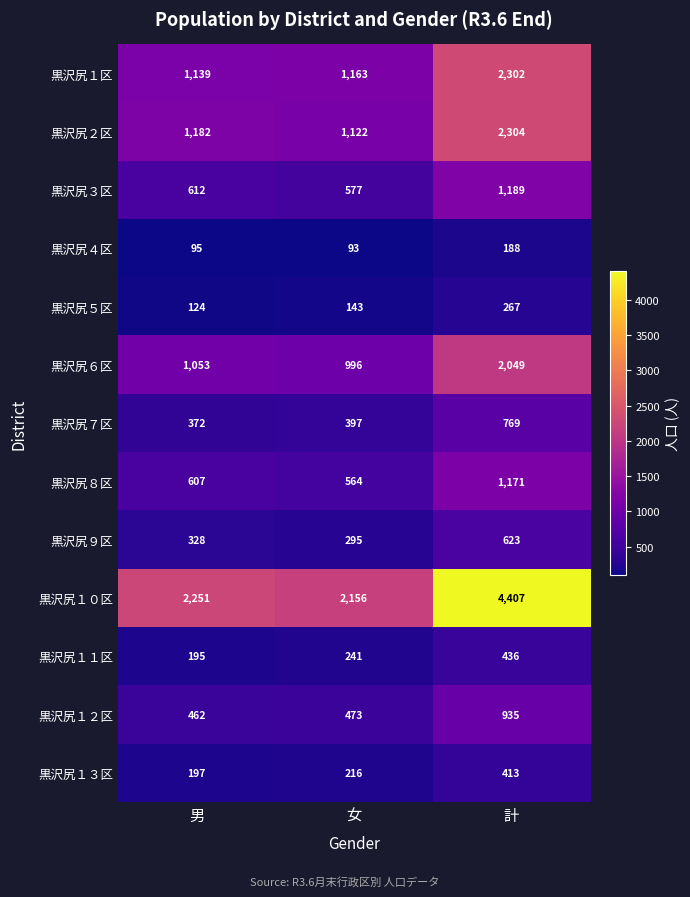

At how many categories does at least one series exceed 368?

3